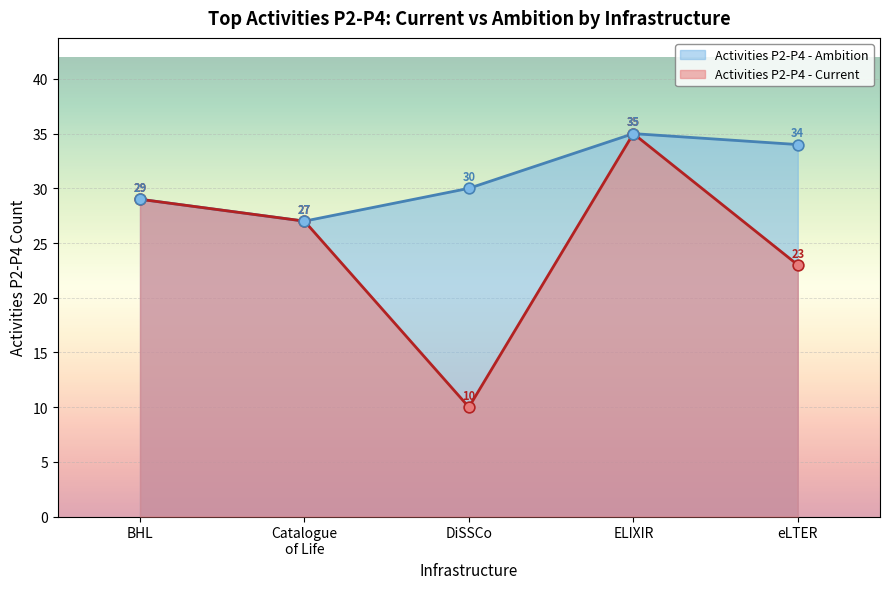

Is the value of Activities P2-P4 - Current at eLTER greater than the value of Activities P2-P4 - Ambition at Catalogue of Life?

No